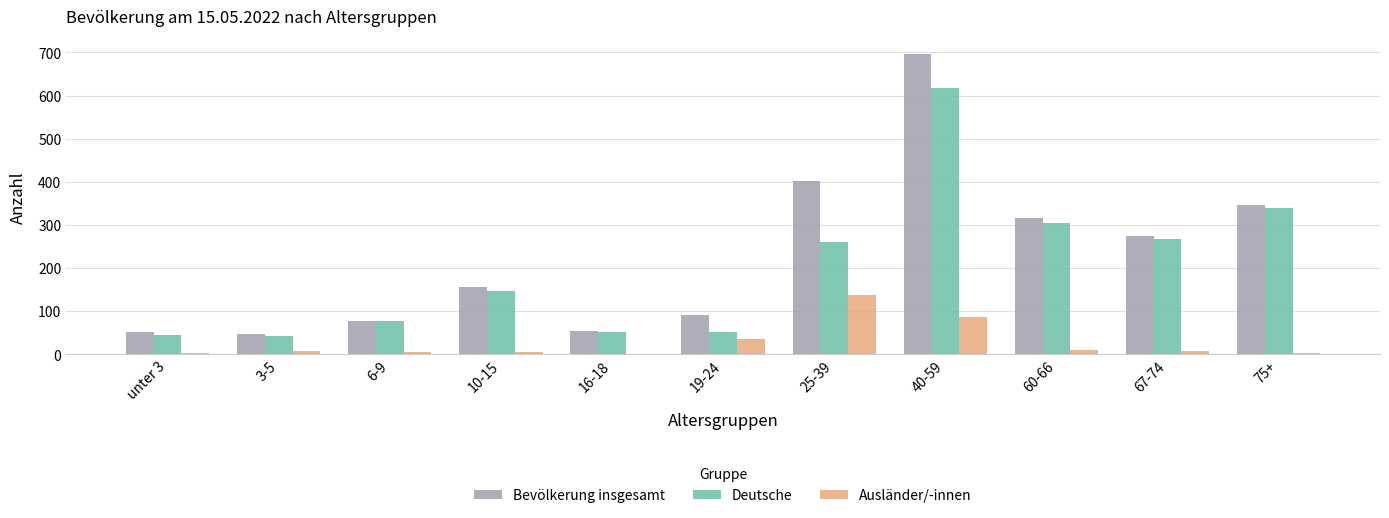

Which series changed the most between 19-24 and 60-66?

Deutsche